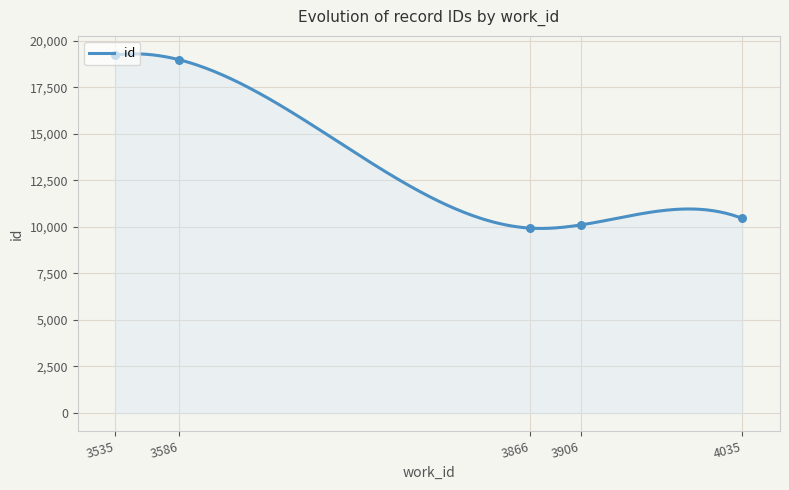

Which has a higher value, 3866 or 3586?

3586